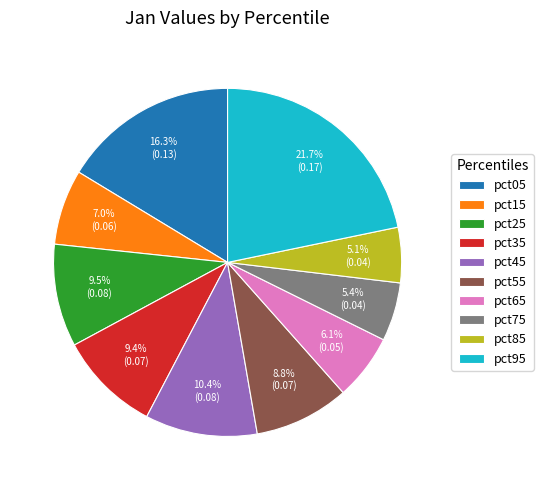

What is the largest slice in the pie chart?

pct95